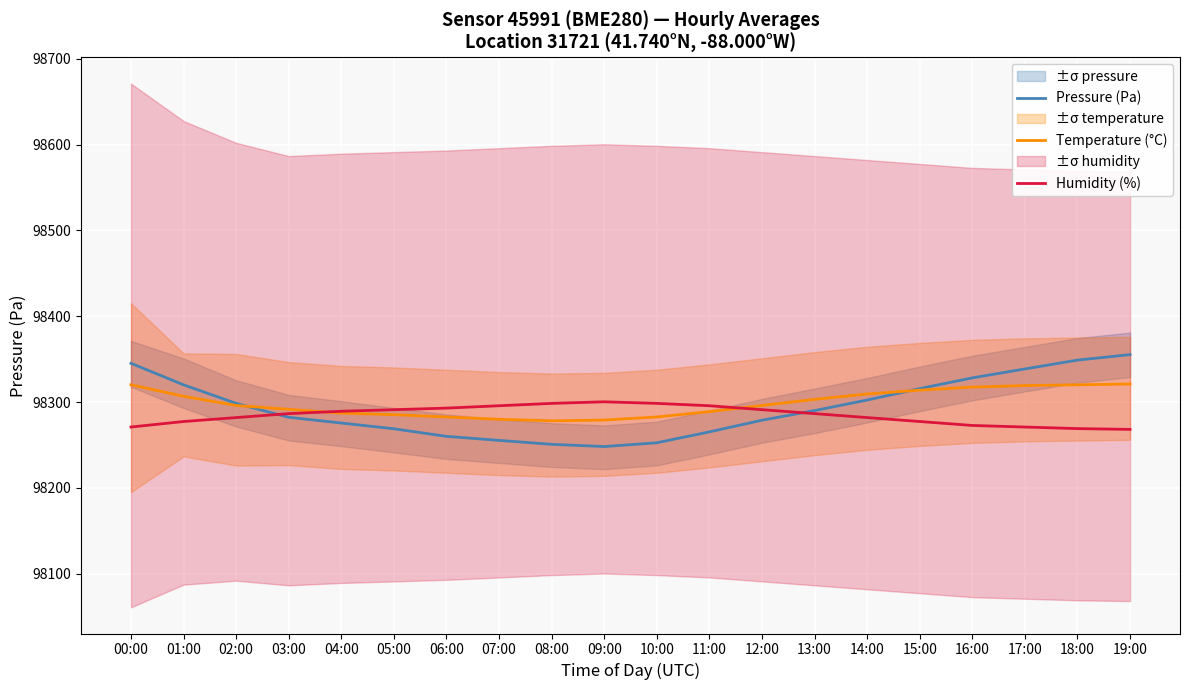

At which label does Pressure (Pa) first exceed 98290?

00:00